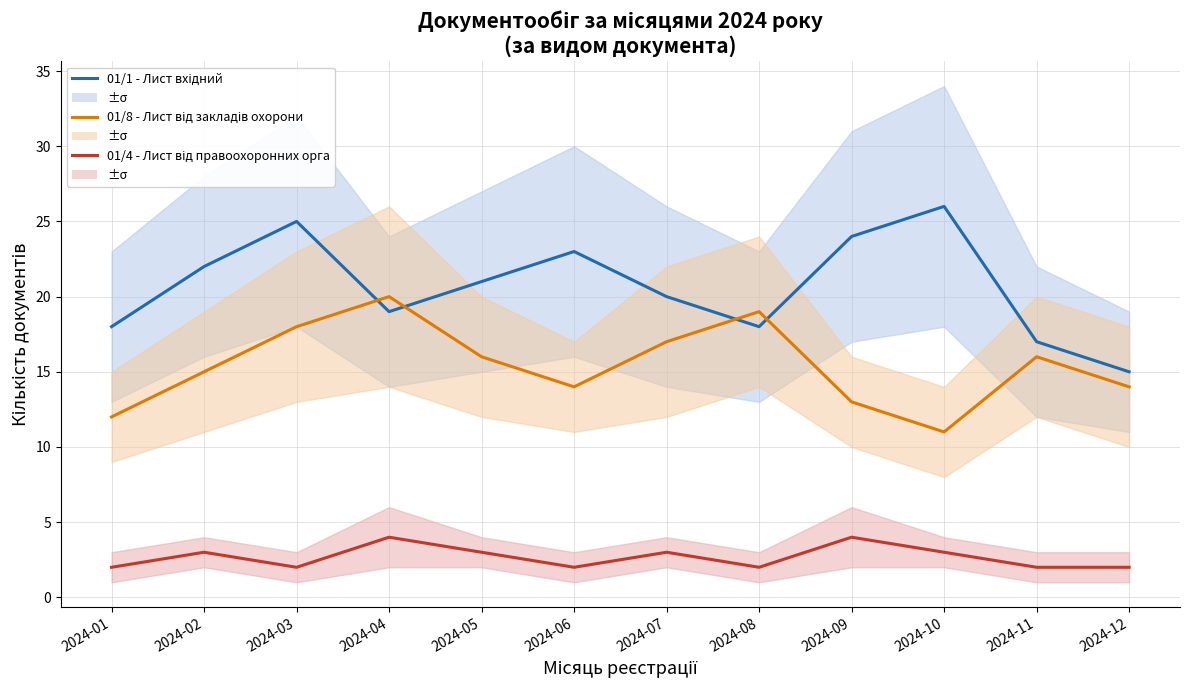

List the series in order of their overall mean, lowest first.

01/4 - Лист від правоохоронних органів, 01/8 - Лист від закладів охорони, 01/1 - Лист вхідний